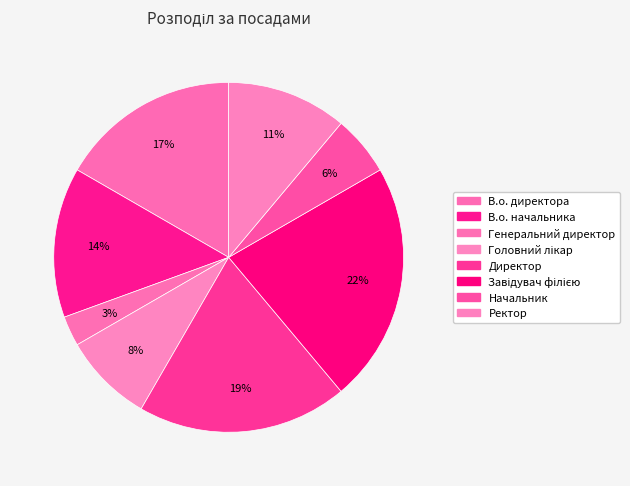

Which category has the smallest portion of the pie?

Генеральний директор